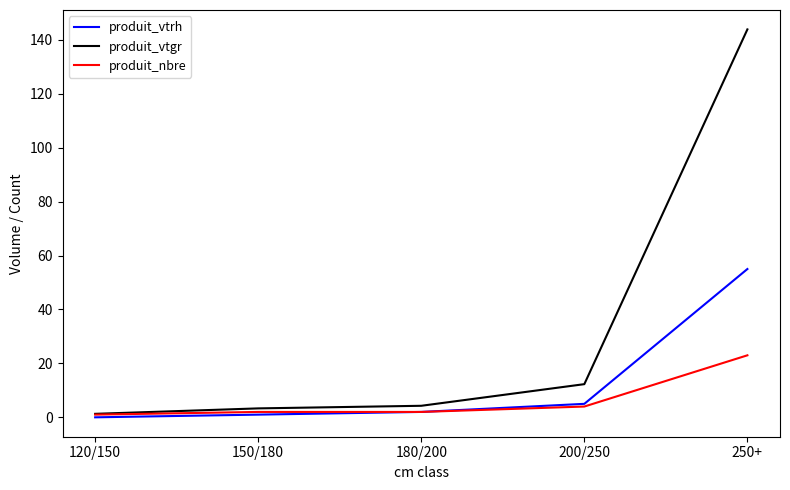

Which series has the largest total across all categories?

produit_vtgr